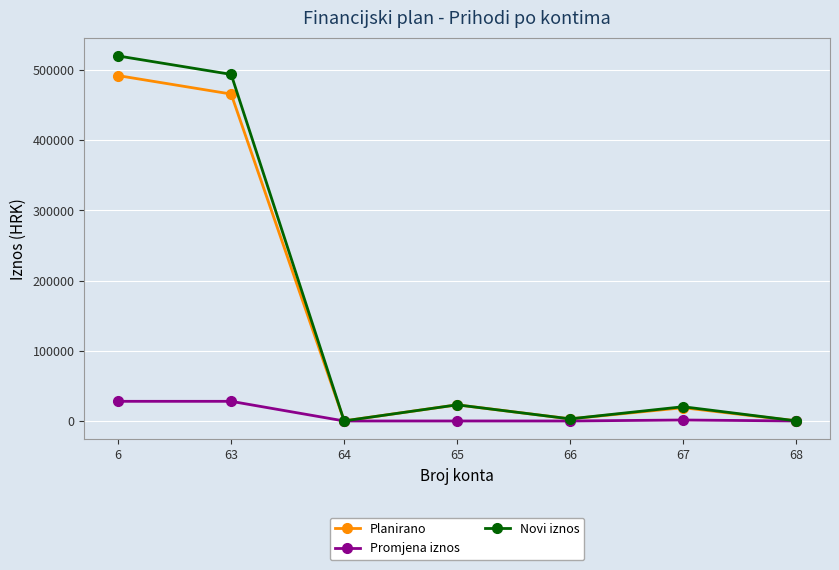

What are all the series names shown in the legend?

Planirano, Promjena iznos, Novi iznos